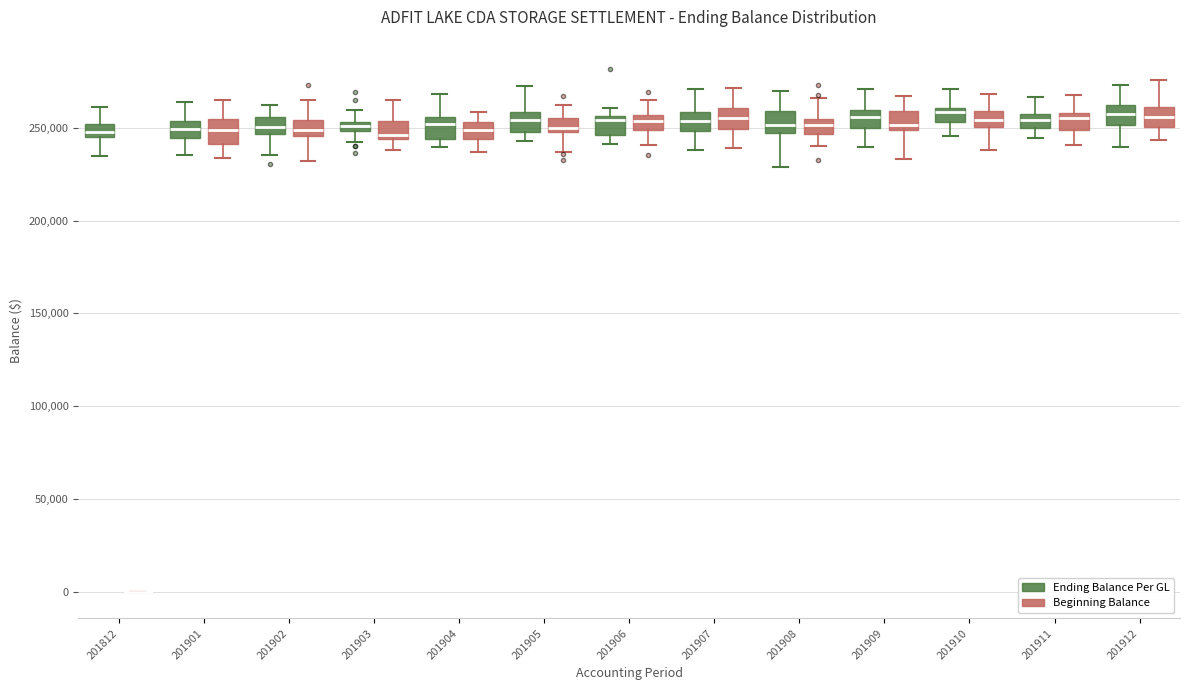

Where does the upper whisker of the box for 201905 (Ending Balance Per GL) end on the y-axis? The values are not printed on the chart, so give them approximately, as read against the axis.

275000